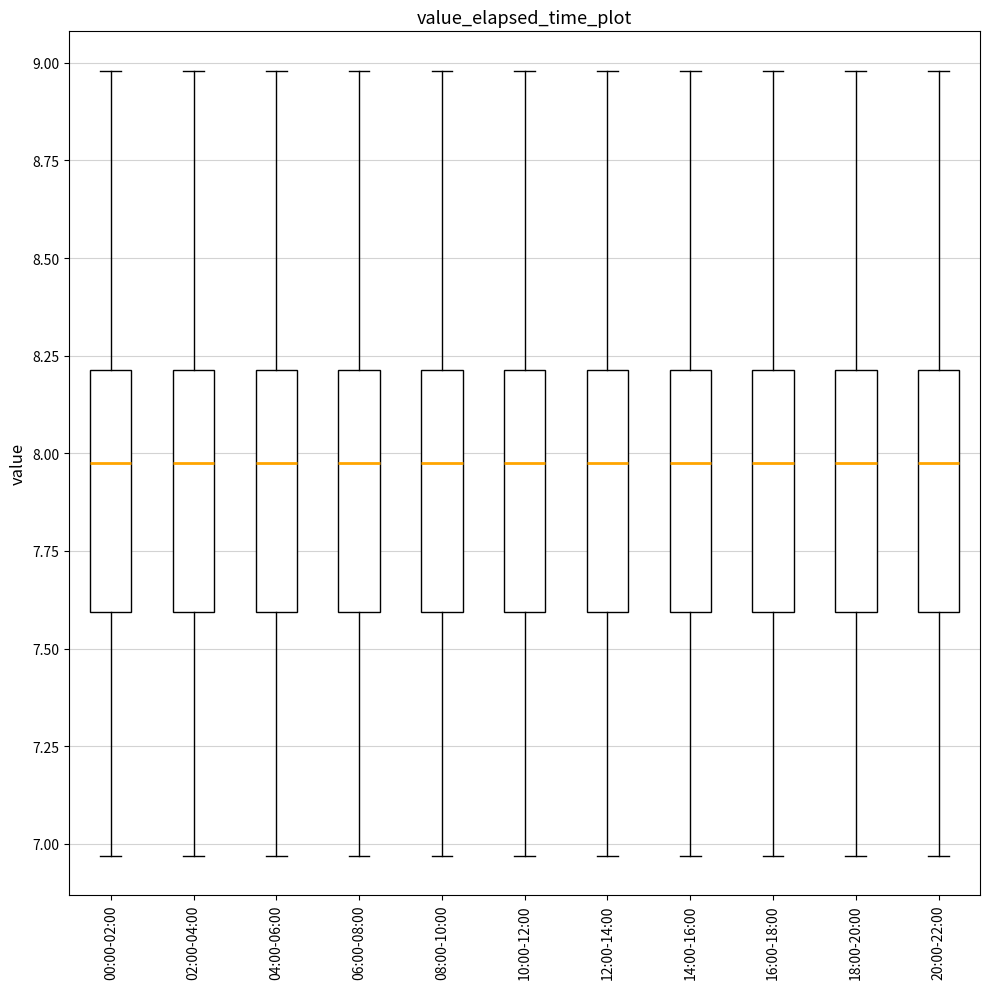

Reading left to right, transcribe this box plot: for each box, give where its median line is, the range the box spans, and where its two whiskers end, as read against the y-axis. The values are not printed on the chart, so give them approximately, as read against the axis.

00:00-02:00: median 8.00, box 7.60 to 8.20, whiskers 6.95 to 9.00
02:00-04:00: median 8.00, box 7.60 to 8.20, whiskers 6.95 to 9.00
04:00-06:00: median 8.00, box 7.60 to 8.20, whiskers 6.95 to 9.00
06:00-08:00: median 8.00, box 7.60 to 8.20, whiskers 6.95 to 9.00
08:00-10:00: median 8.00, box 7.60 to 8.20, whiskers 6.95 to 9.00
10:00-12:00: median 8.00, box 7.60 to 8.20, whiskers 6.95 to 9.00
12:00-14:00: median 8.00, box 7.60 to 8.20, whiskers 6.95 to 9.00
14:00-16:00: median 8.00, box 7.60 to 8.20, whiskers 6.95 to 9.00
16:00-18:00: median 8.00, box 7.60 to 8.20, whiskers 6.95 to 9.00
18:00-20:00: median 8.00, box 7.60 to 8.20, whiskers 6.95 to 9.00
20:00-22:00: median 8.00, box 7.60 to 8.20, whiskers 6.95 to 9.00